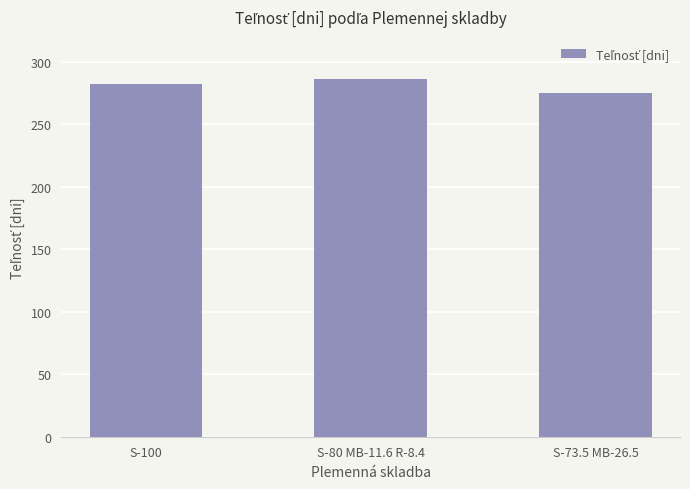

Reading left to right, list all the values displayed in this chart.

S-100=281.9	S-80 MB-11.6 R-8.4=286.0	S-73.5 MB-26.5=275.0